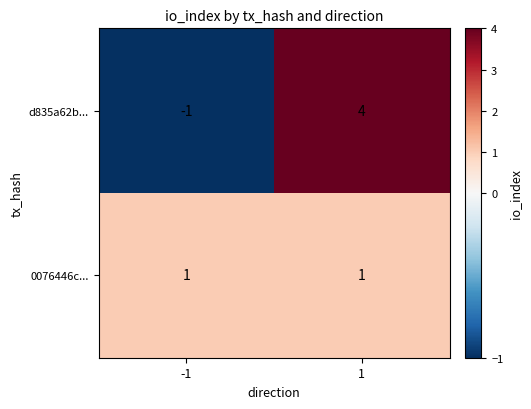

Which series changed the most between -1 and 1?

d835a62b...